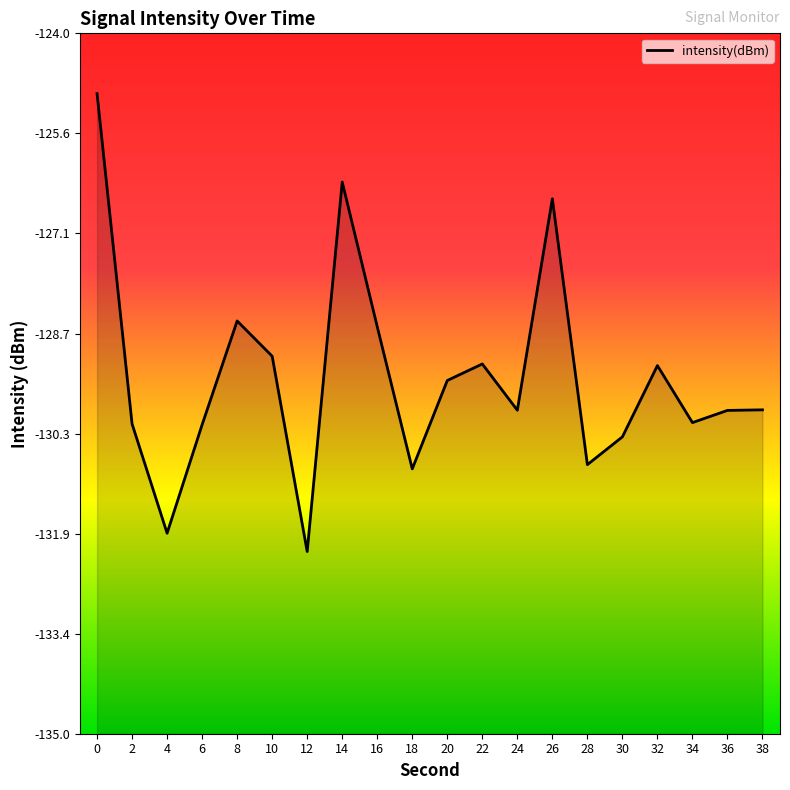

List the labels in order of value, smallest first.

12, 4, 18, 28, 30, 6, 2, 34, 36, 24, 38, 20, 32, 22, 10, 16, 8, 26, 14, 0